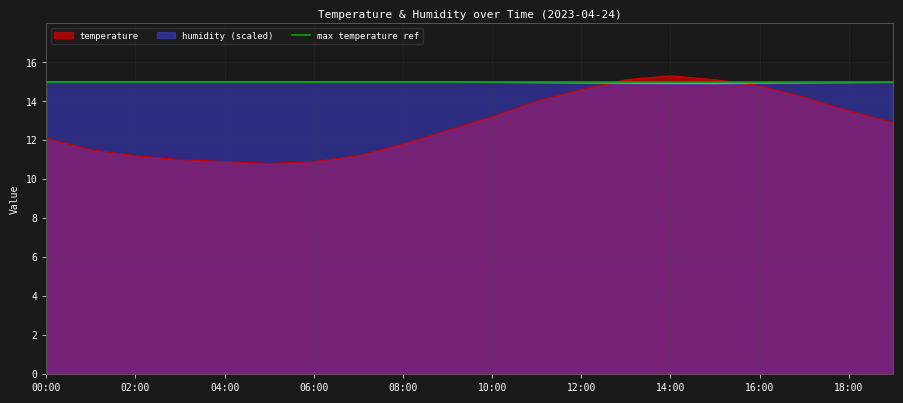

How many lines are shown in the chart?

2